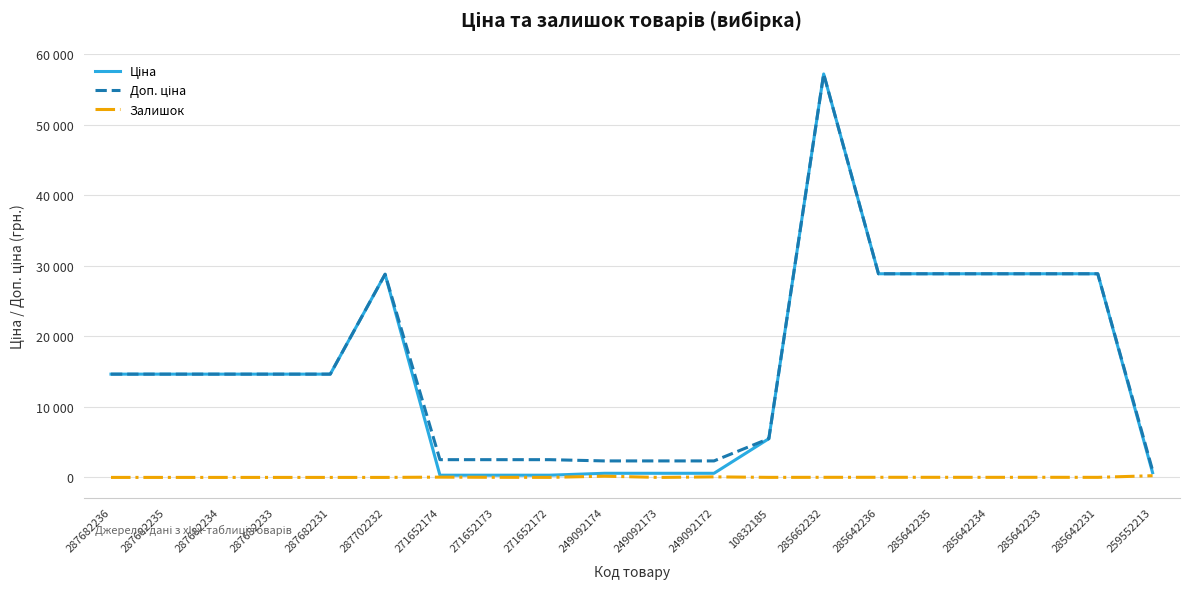

Where is Доп. ціна nearest to the value 29114?

285642236